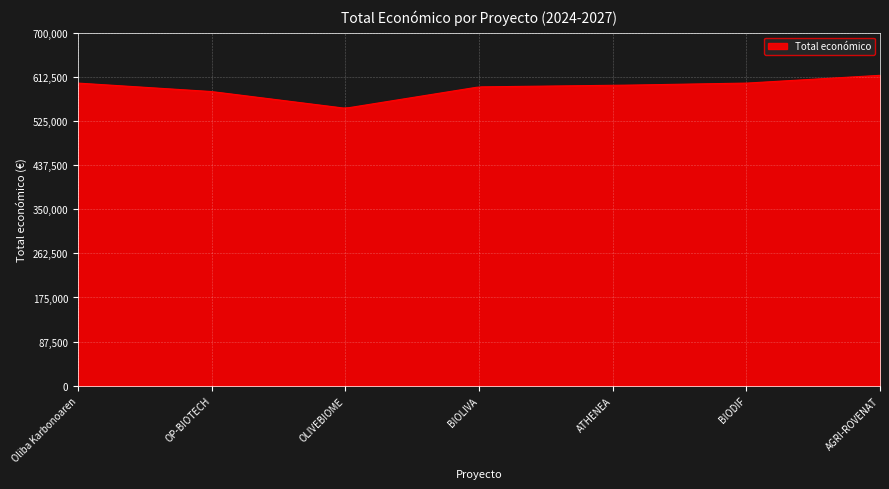

How many lines are shown in the chart?

1